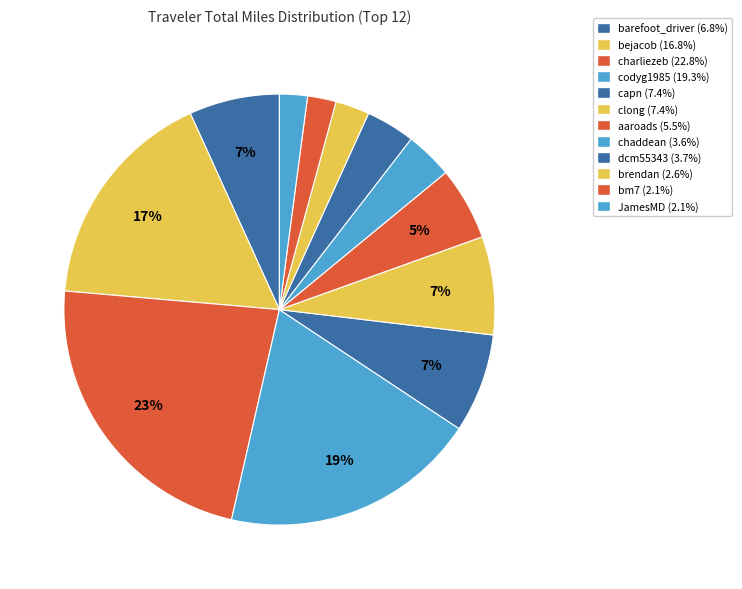

To the nearest percent, what is the combined percentage of clong and dcm55343?

11%